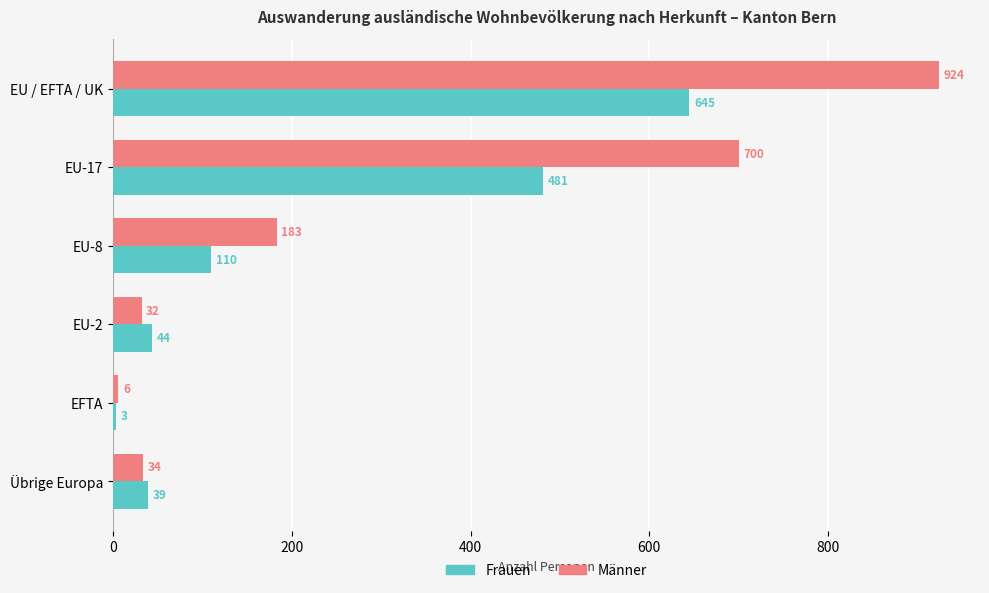

Which series has the largest range (max minus min)?

Männer